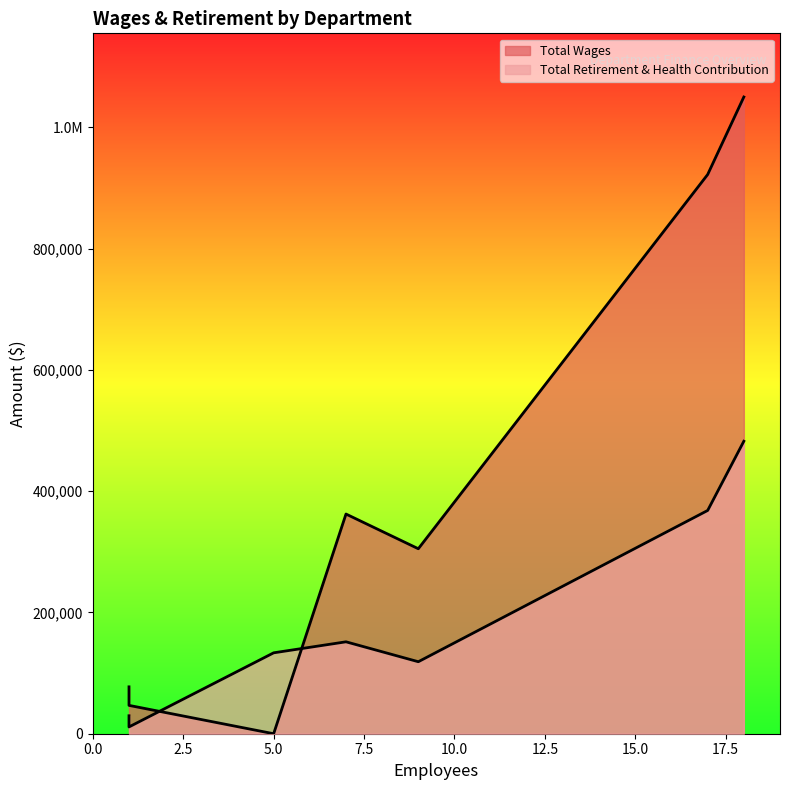

What is the approximate value of Total Retirement & Health Contribution at Chemical Application, to the nearest 100?

118700